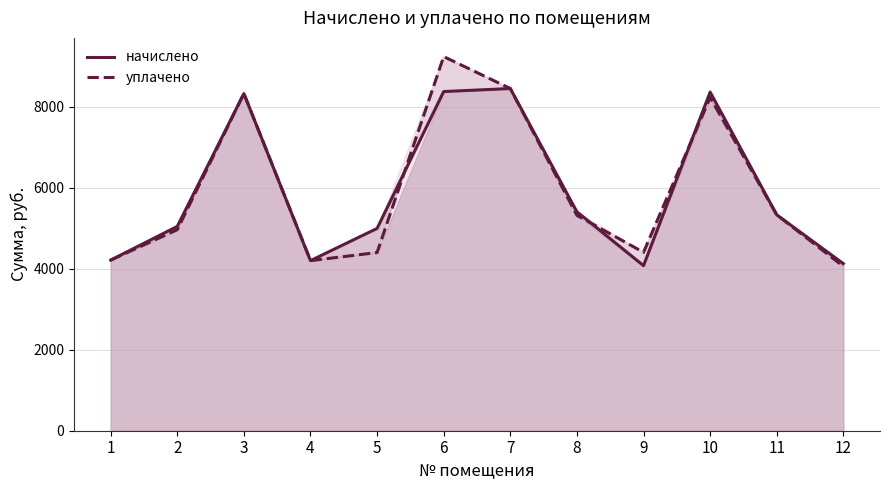

What is the approximate value of начислено at 4?

4198.0